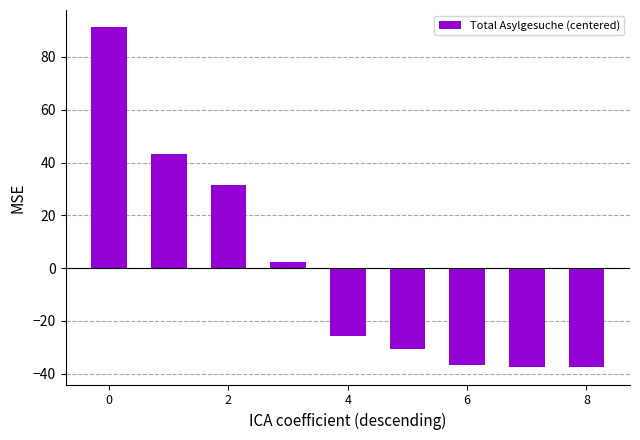

What is the difference between the second highest and minimum values?

81.0